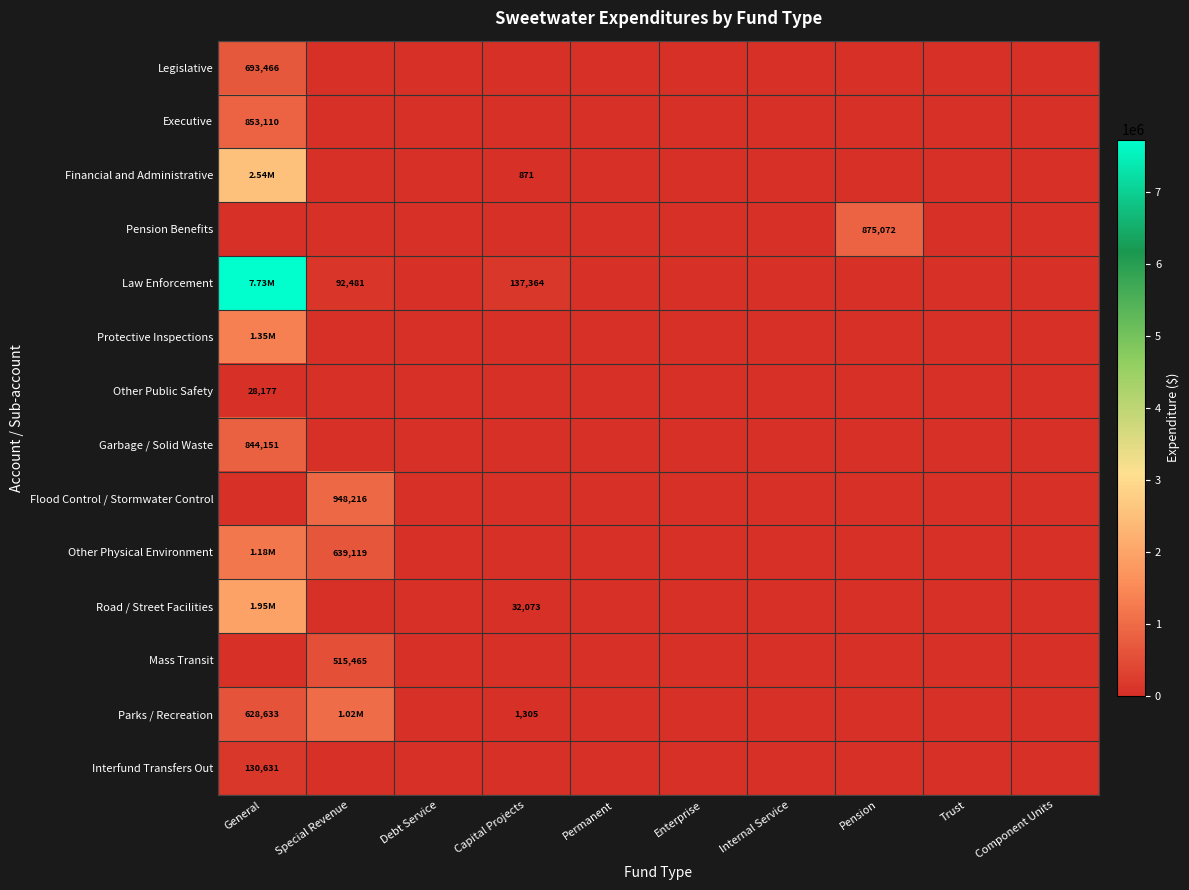

Is it true that Financial and Administrative equals 1505972 at General?

False